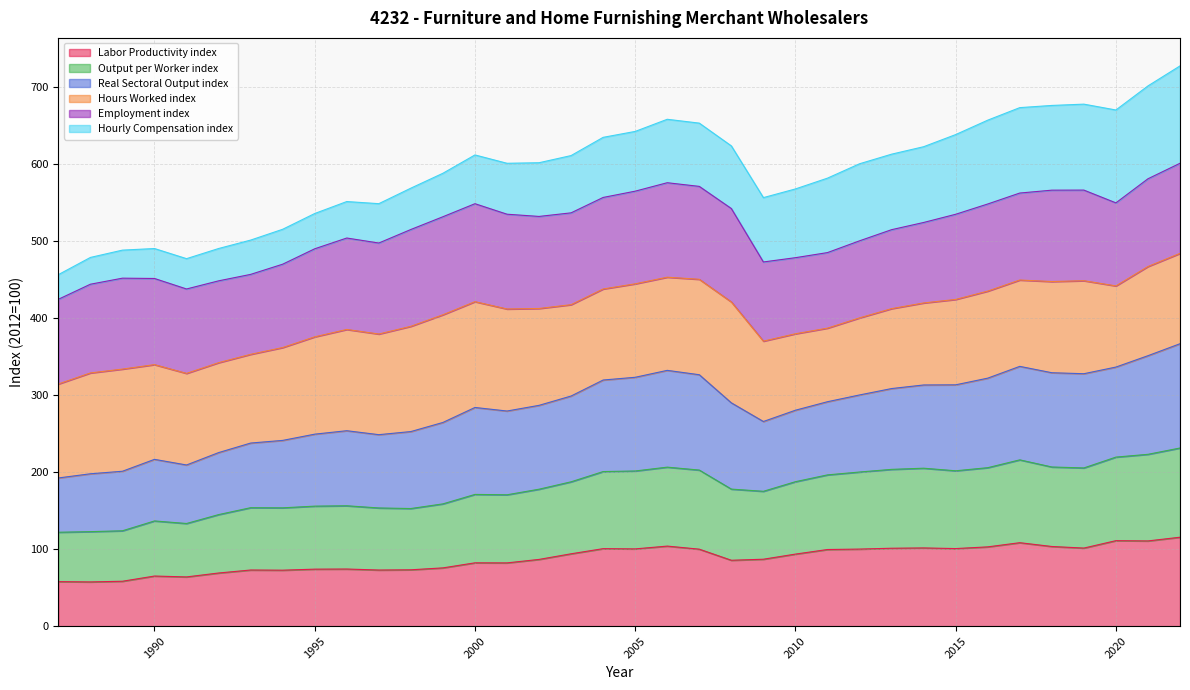

The Labor Productivity index series shows 169.5 at 2016. True or false?

False